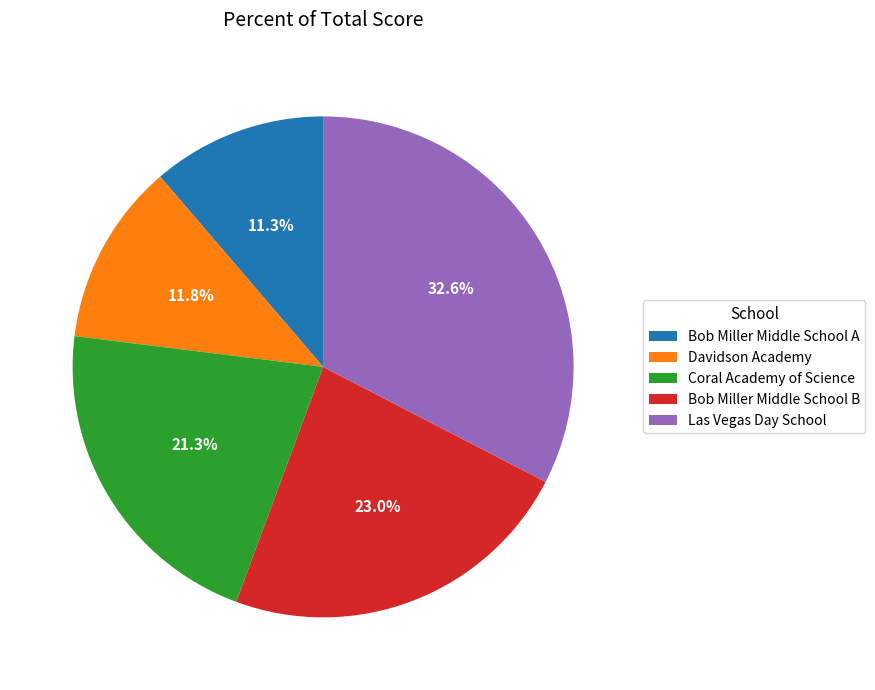

What percentage is the Bob Miller Middle School B slice, to the nearest percent?

23%